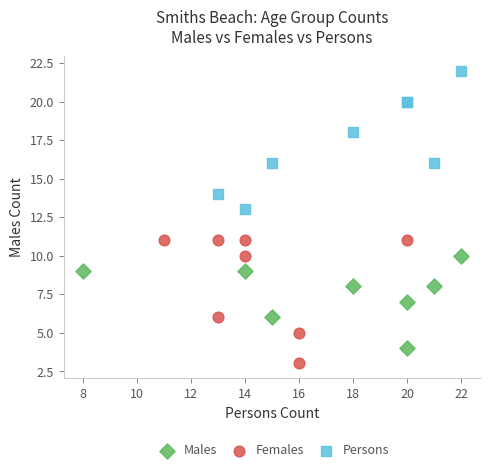

Which series contains the lowest Y value?

Females